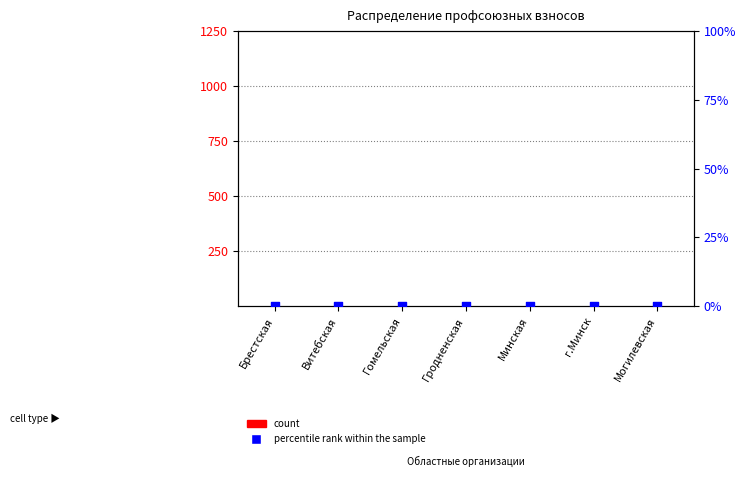

Which series has the largest Y range (max minus min)?

count